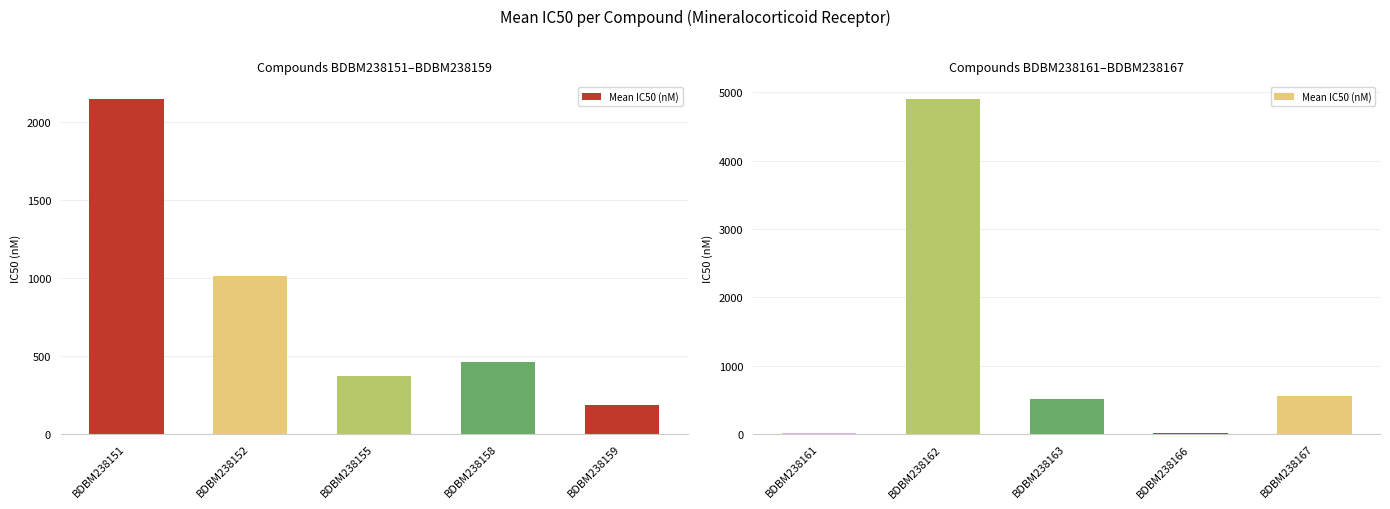

What is the minimum value shown in the chart?

9.5